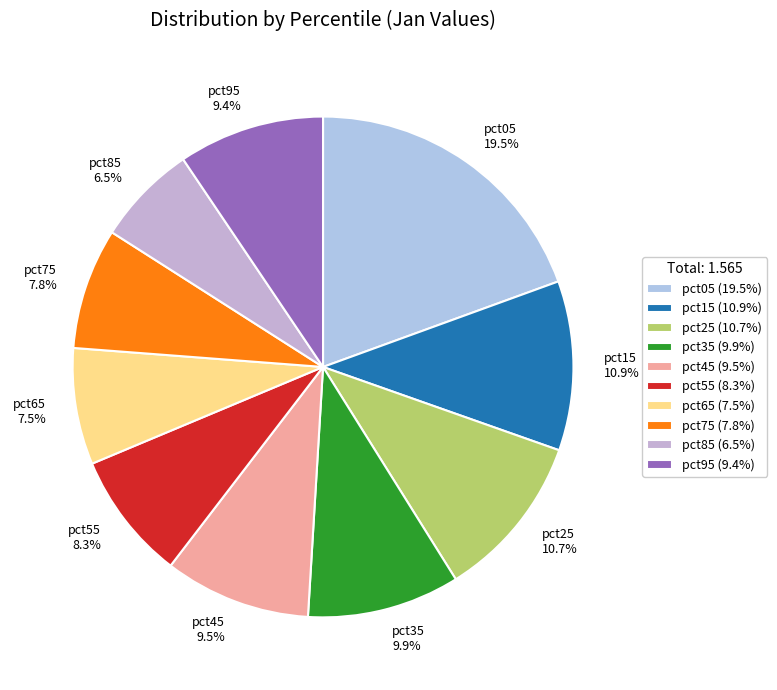

Which has a higher value, pct05 or pct55?

pct05